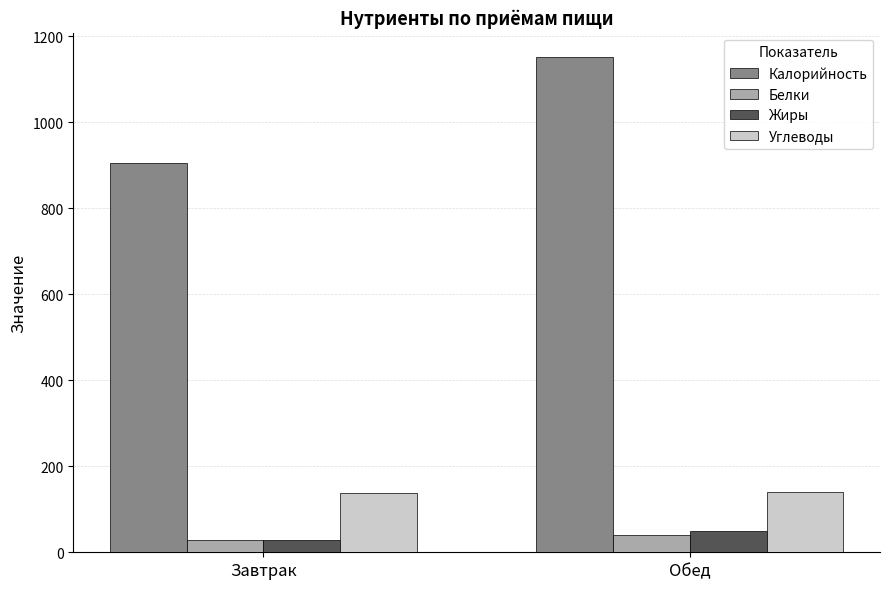

Is it true that Углеводы equals 140.7 at Обед?

True